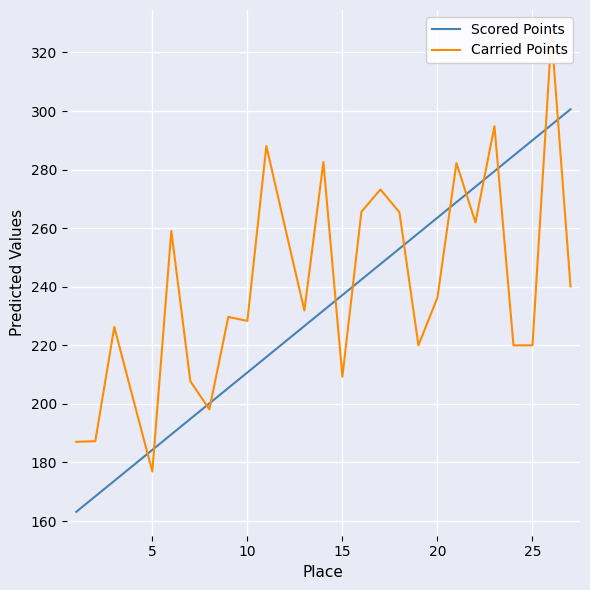

What is the highest value of the Scored Points series?

300.6